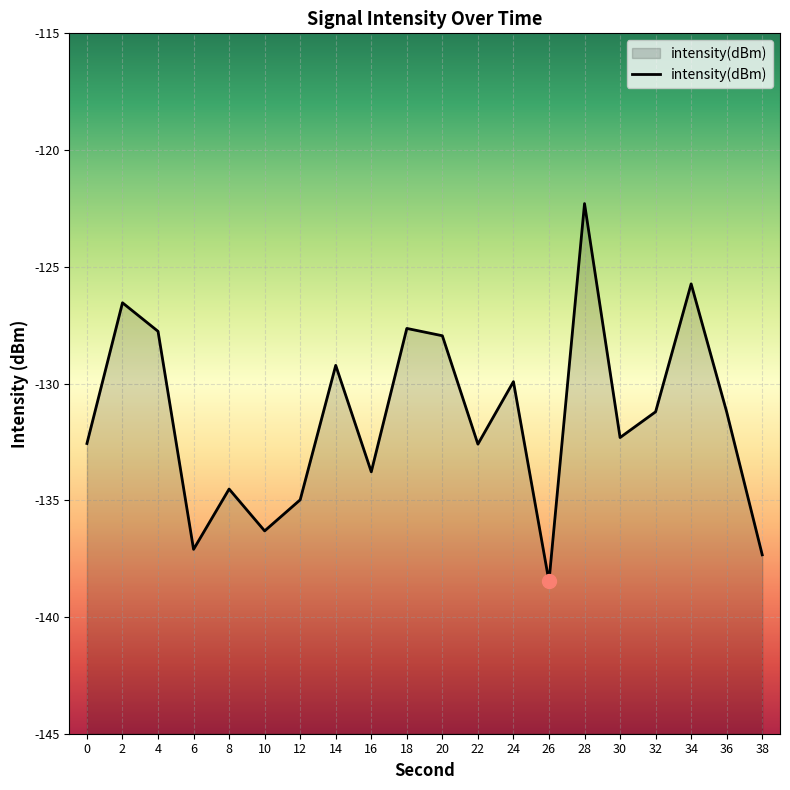

At which category does the chart reach its peak across all series?

28